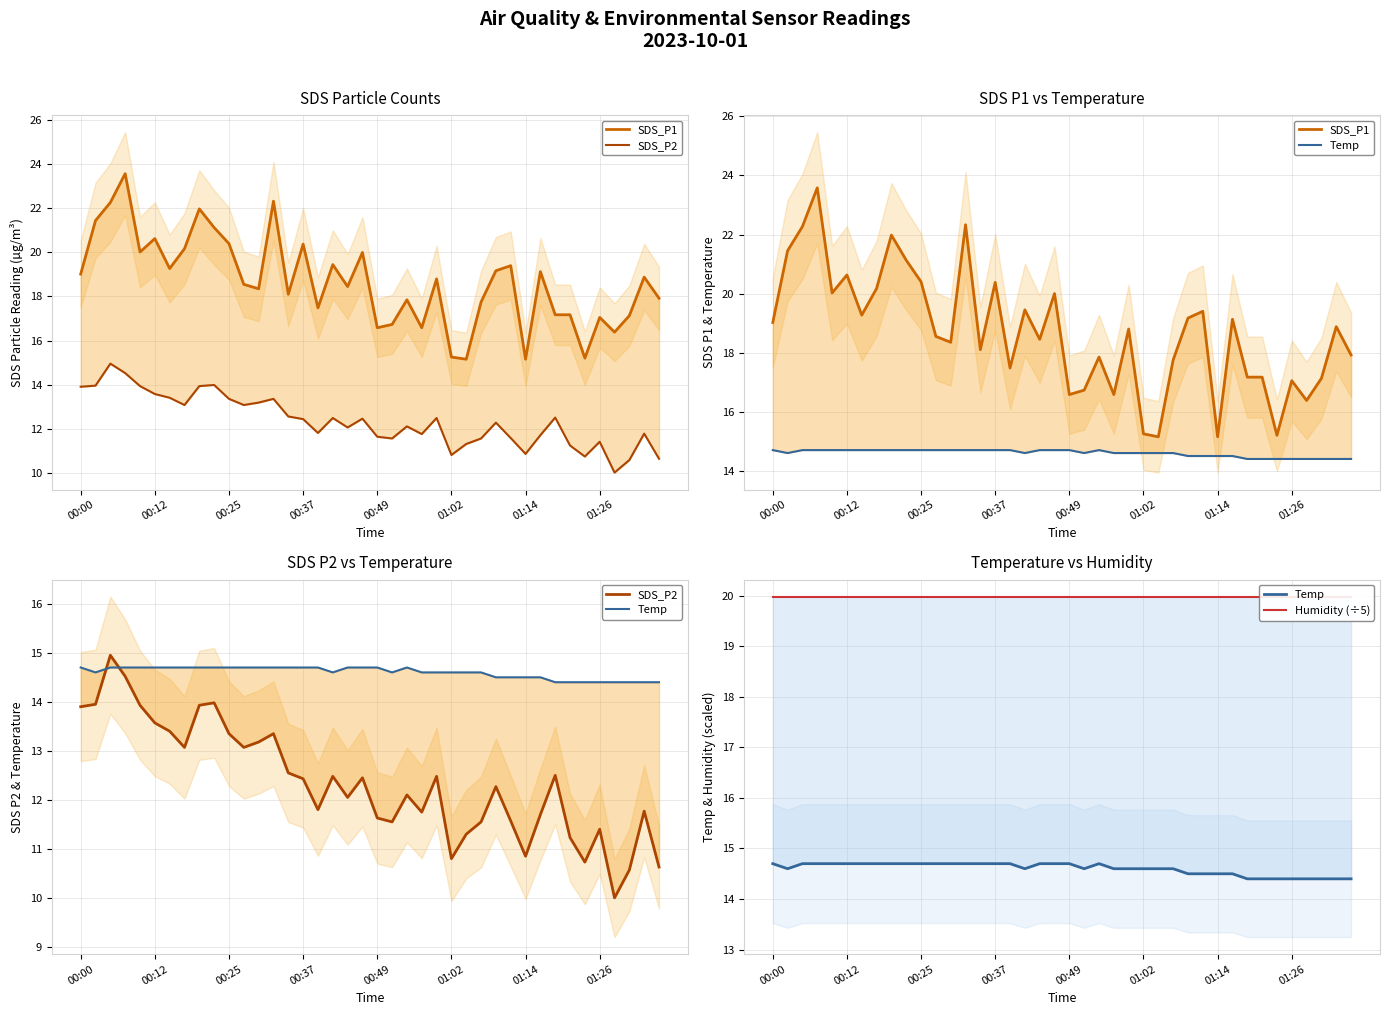

True or false: Humidity (÷5) and SDS_P2 cross at least once.

False